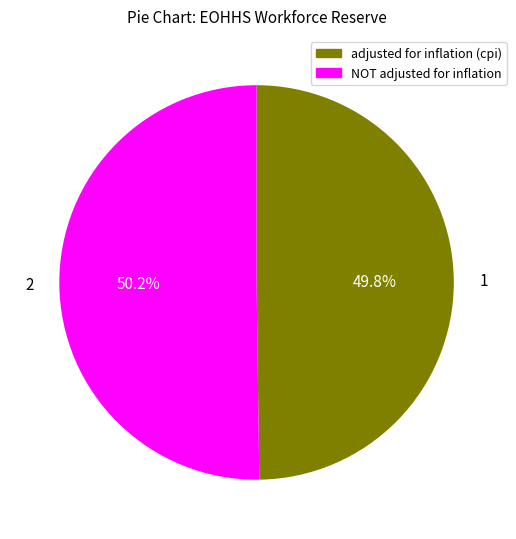

What portion of the pie excludes adjusted for inflation (cpi)?

50.2%